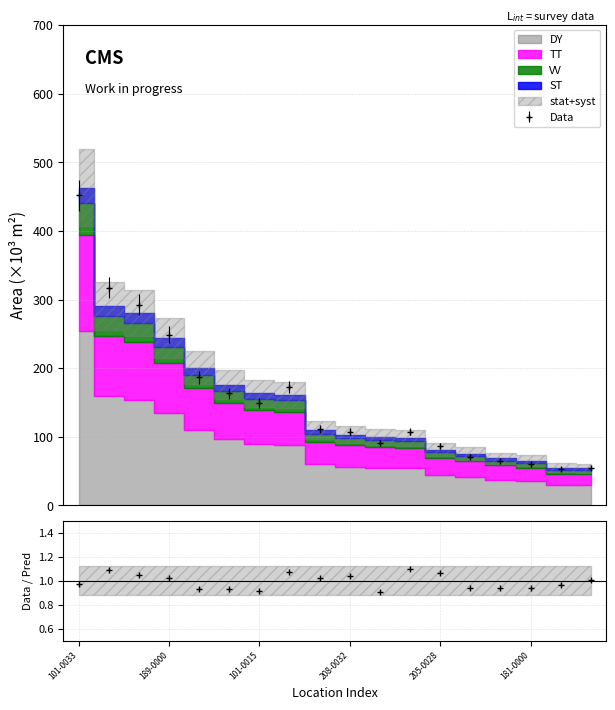

What is the minimum value for Data?

52.5